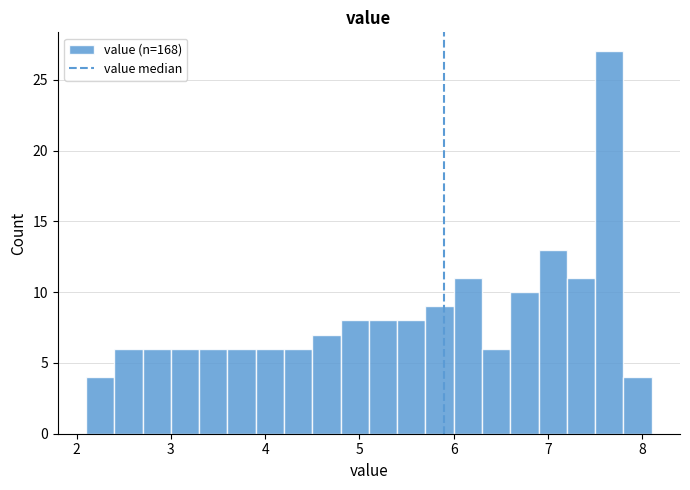

Read against the x-axis, roughly where is the centre of the tallest bar?

7.7